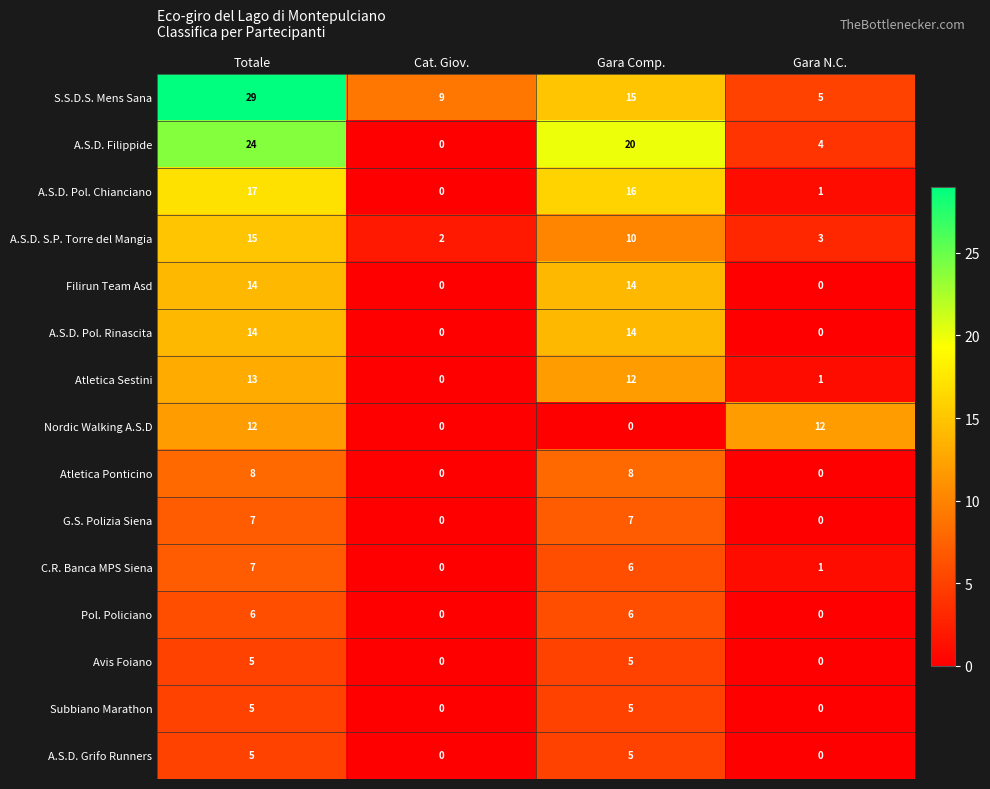

Which category has the highest value across all series?

Totale